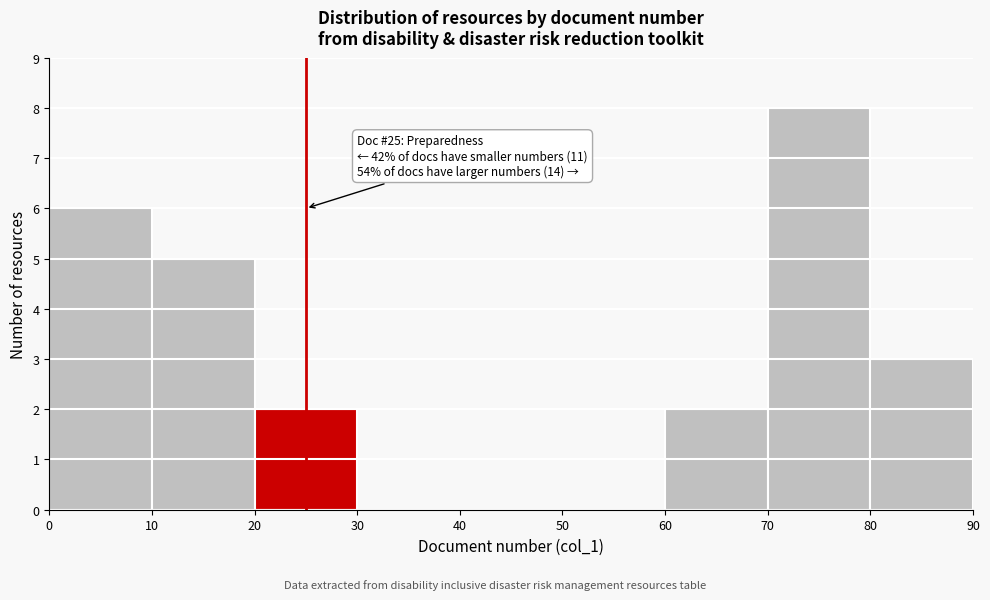

Over which range of the x-axis is the bar tallest?

70 to 80